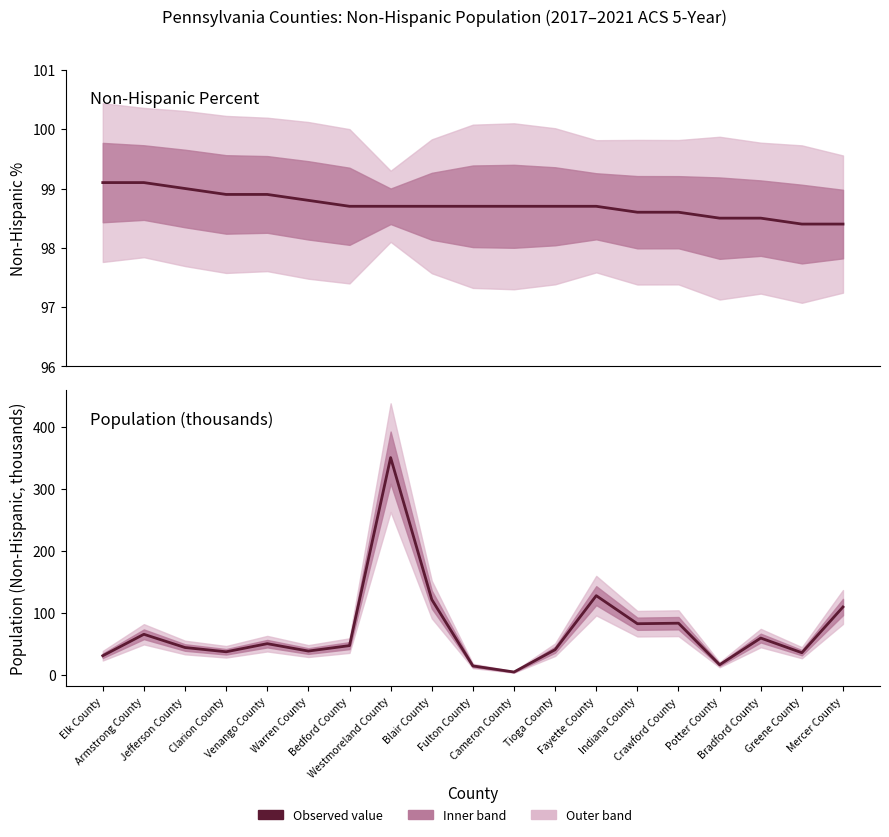

What is the maximum value shown in the chart?

350.5